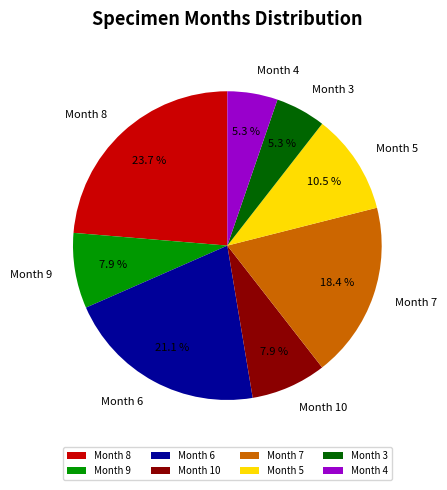

Which slice is the largest?

Month 8